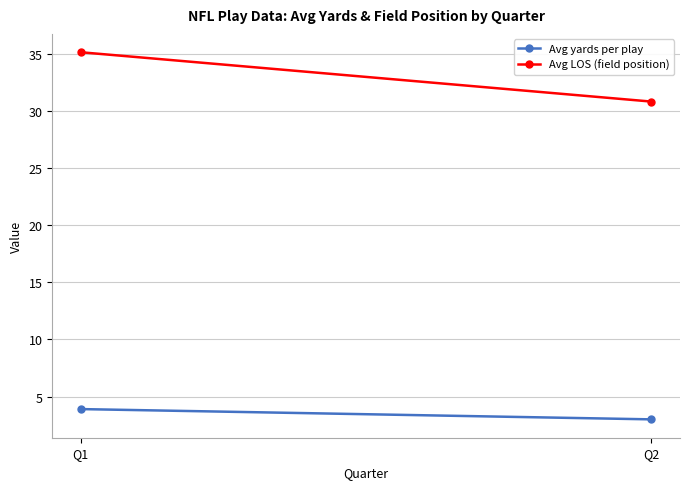

What is the difference between the maximum and minimum values in the Avg LOS (field position) series?

4.3